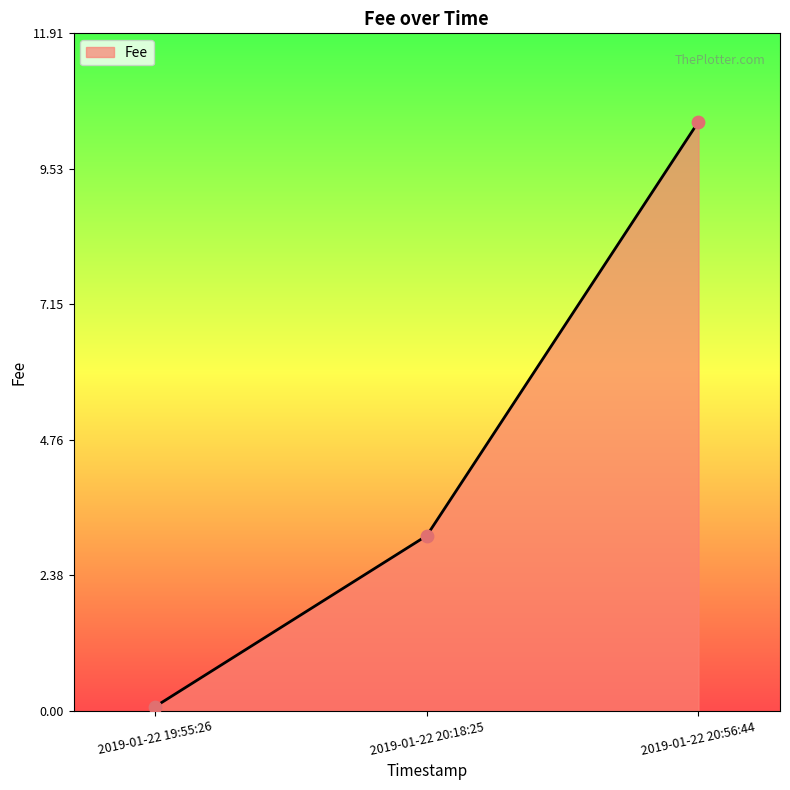

Which has a higher value, 2019-01-22 20:56:44 or 2019-01-22 19:55:26?

2019-01-22 20:56:44